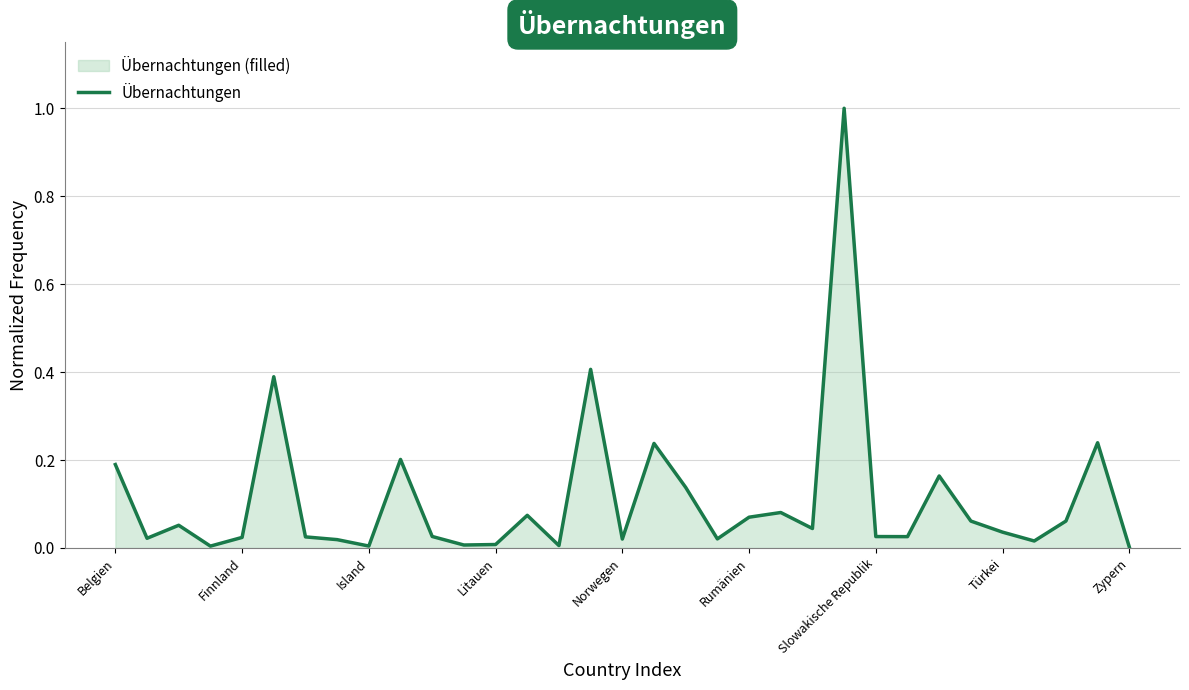

What is the average value?

0.1